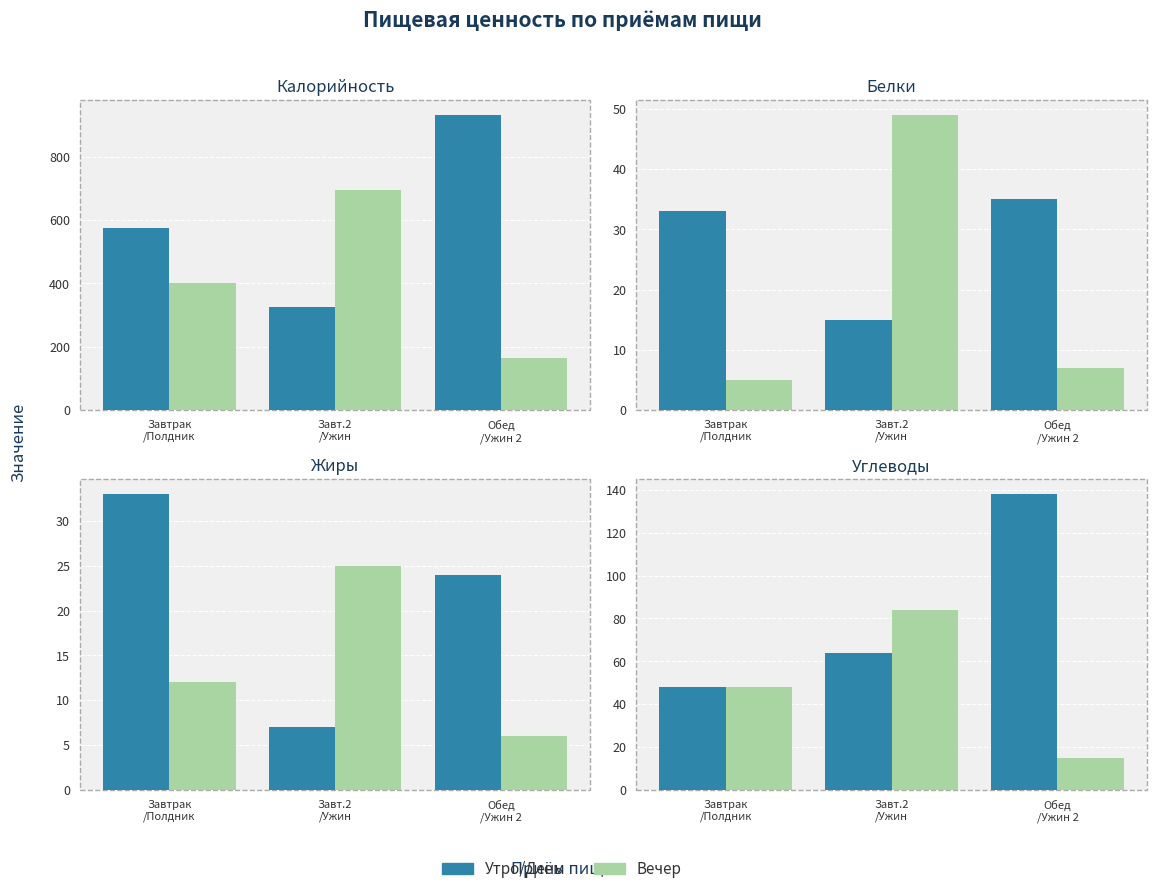

What is the difference between the highest and lowest values at Завт.2
/Ужин?

20